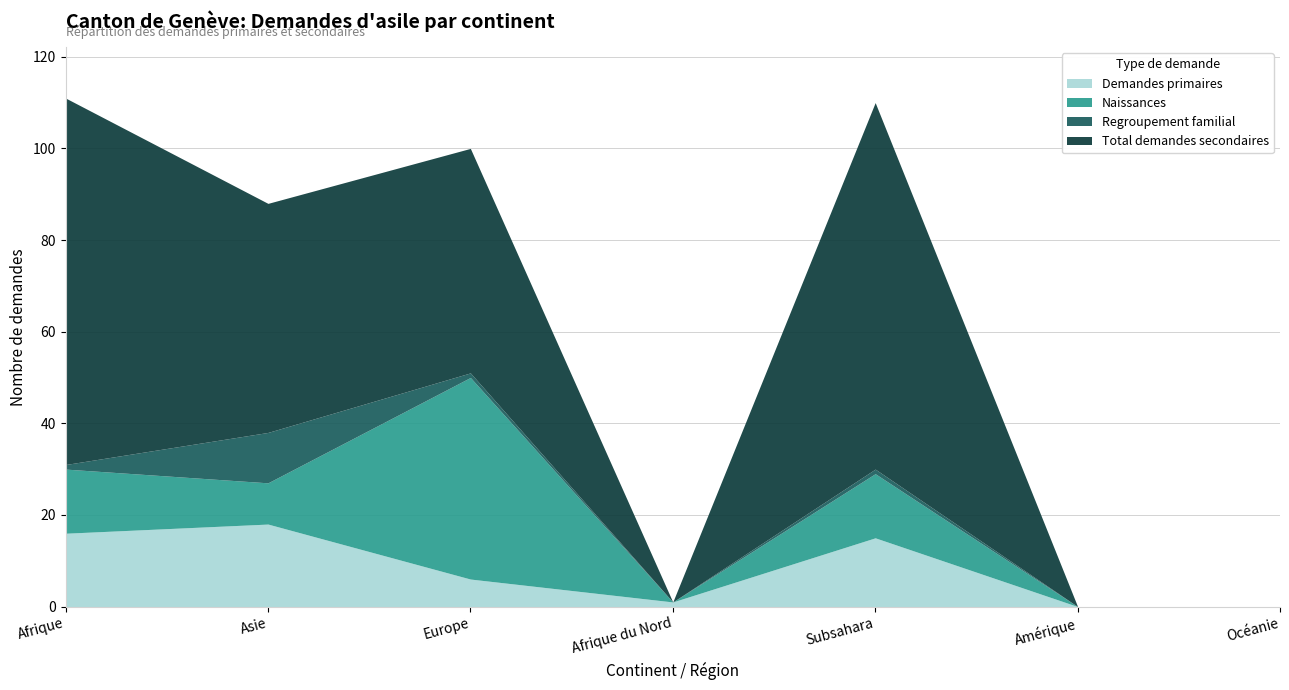

What is the sum of all Demandes primaires values?

56